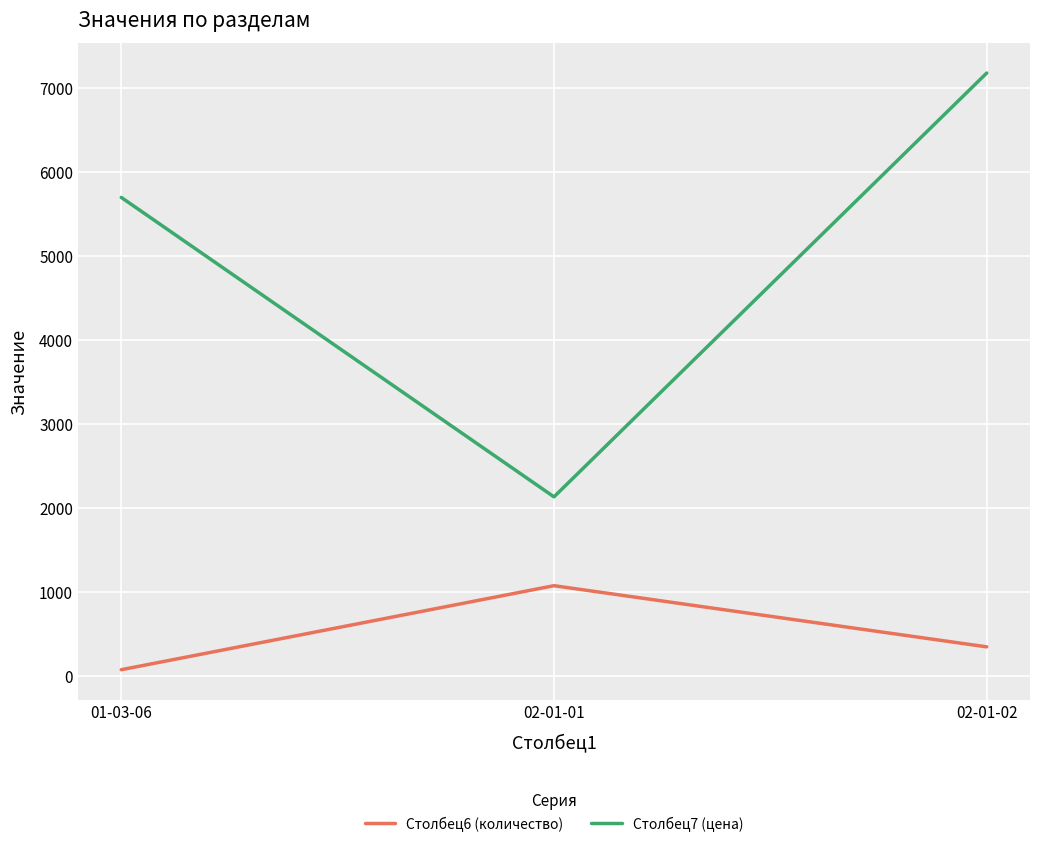

What position from the right is 01-03-06?

3